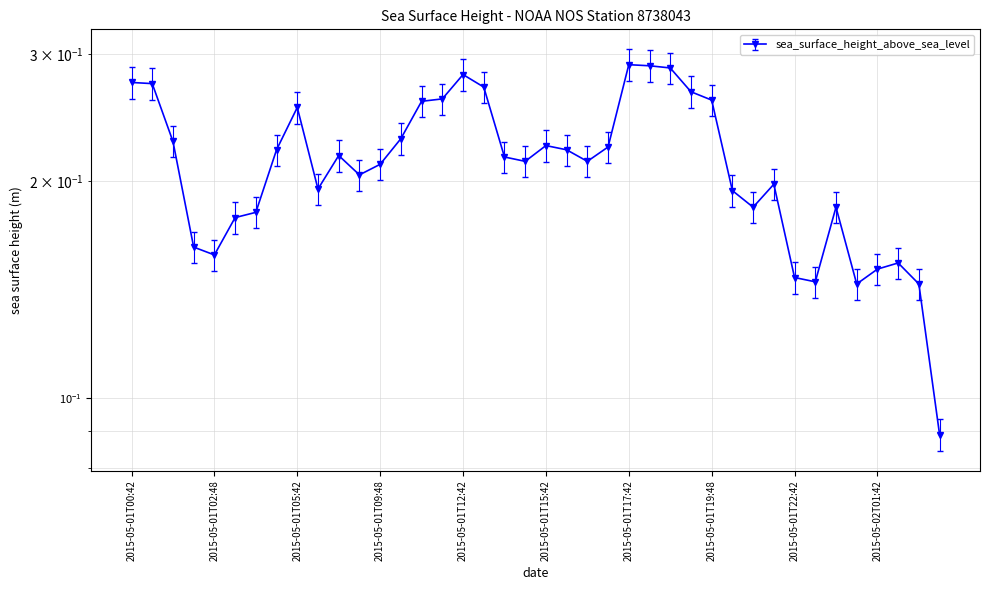

True or false: the data shows 0.1 at 2015-05-01T20:42.

False